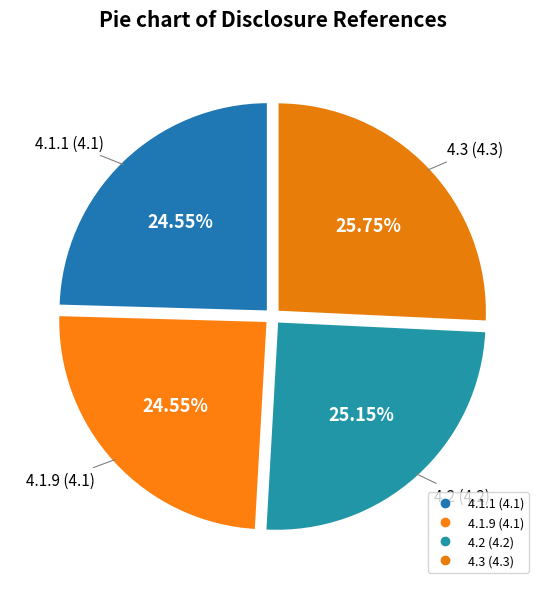

Rank the categories by value from lowest to highest.

4.1.1, 4.1.9, 4.2, 4.3